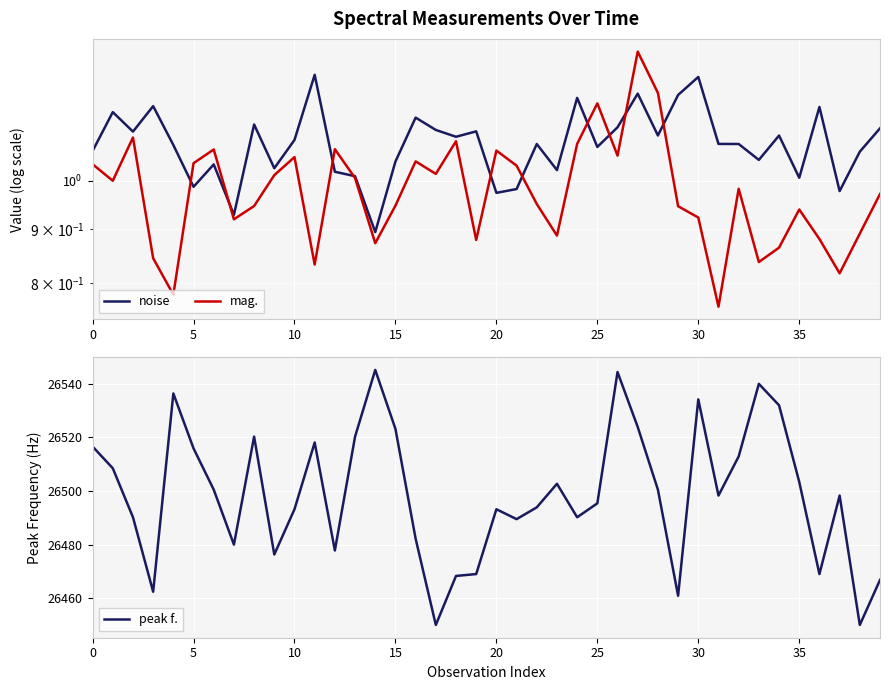

Which has a higher value, 34 or 10?

34